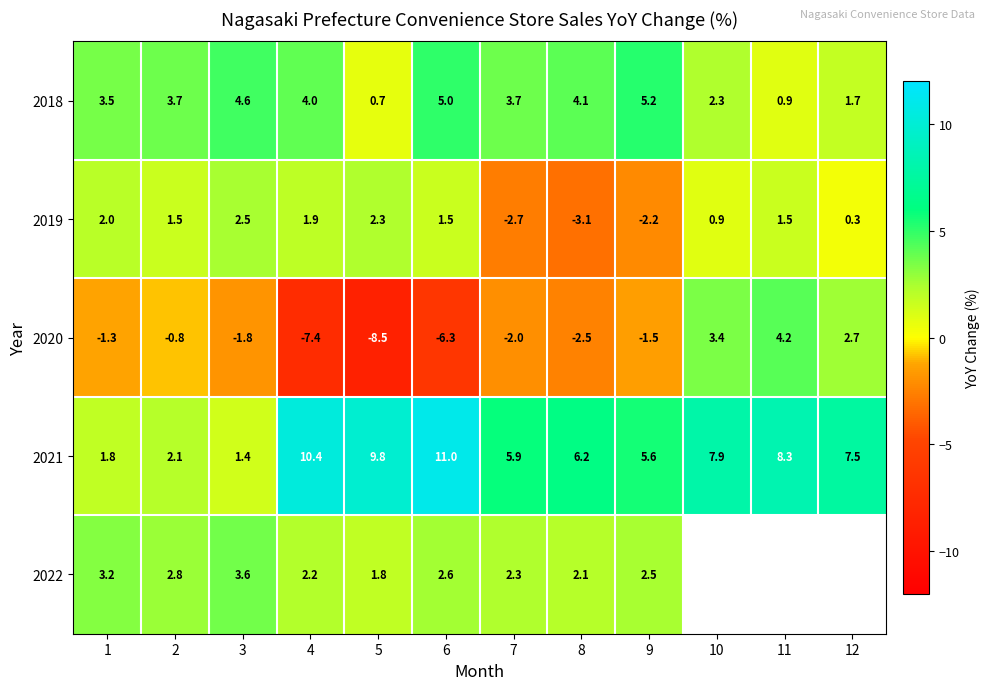

Between 5 and 2, which is larger?

2